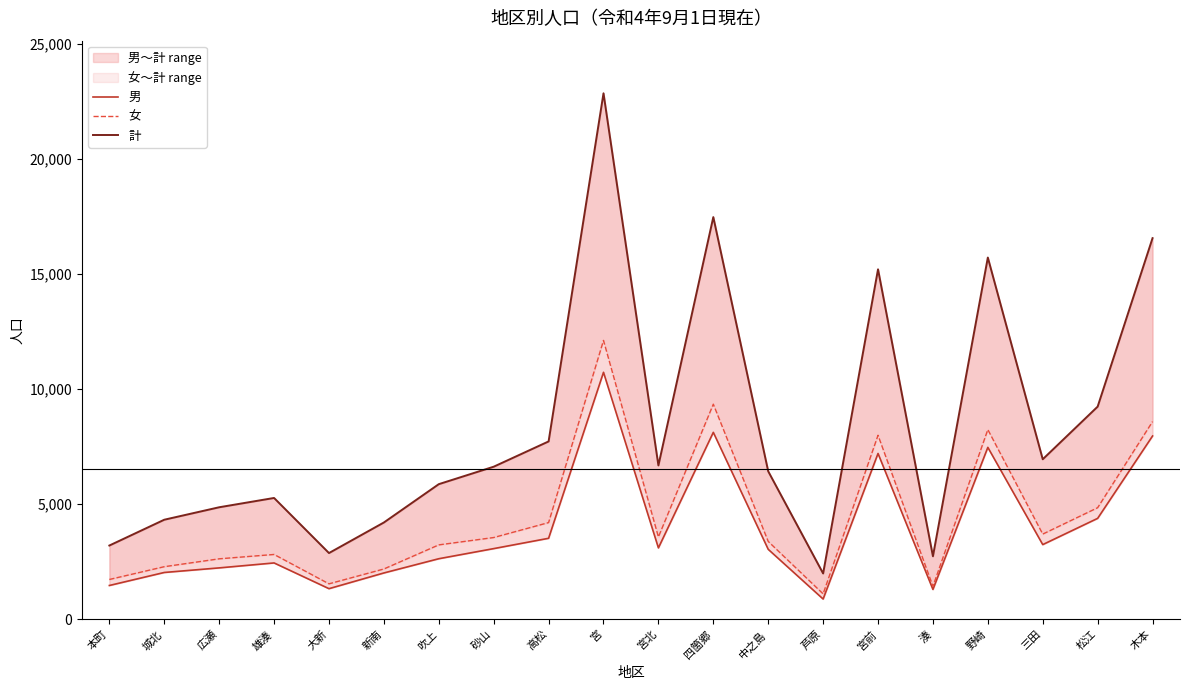

What is the difference between the 男 values at 雄湊 and 宮前?

4752